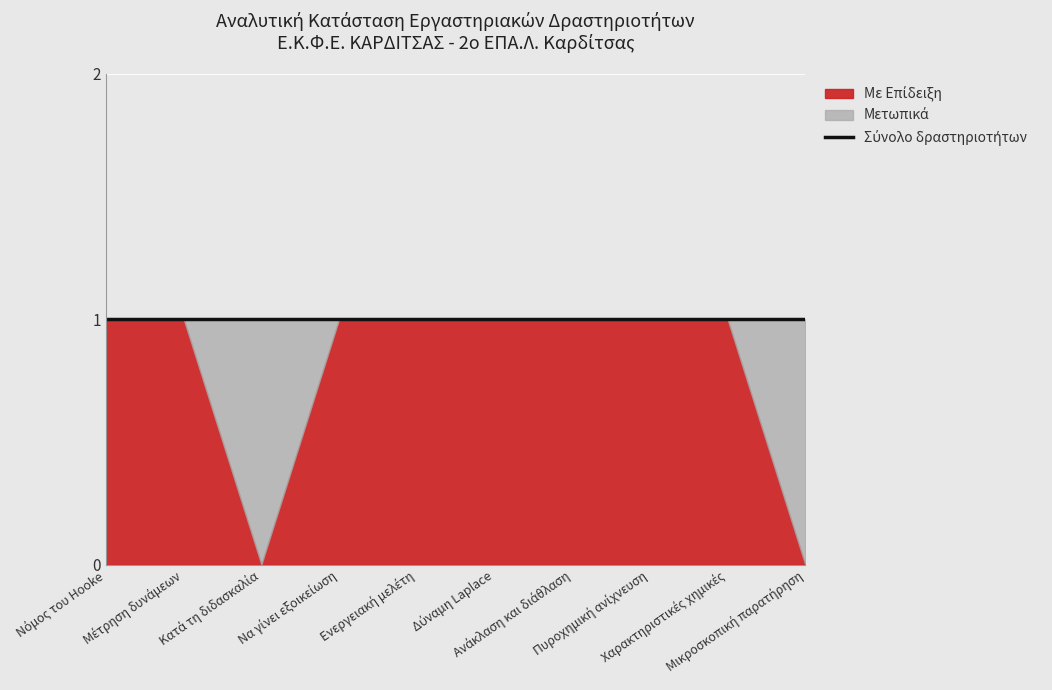

Which category has the lowest value in the Μετωπικά series?

Νόμος του Hooke